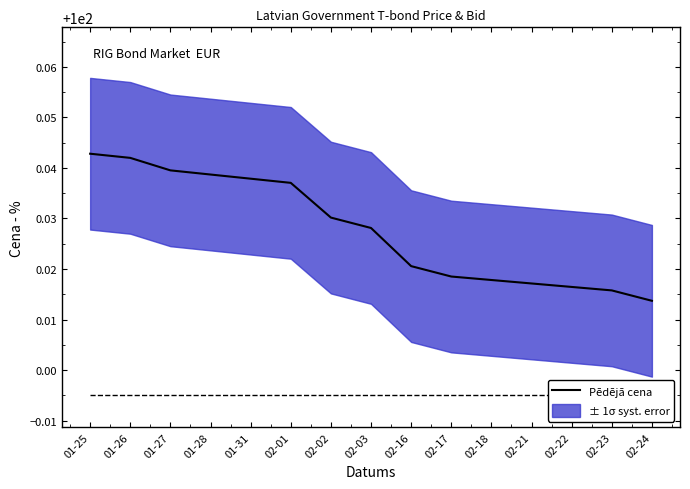

What is the smallest value displayed?

100.0